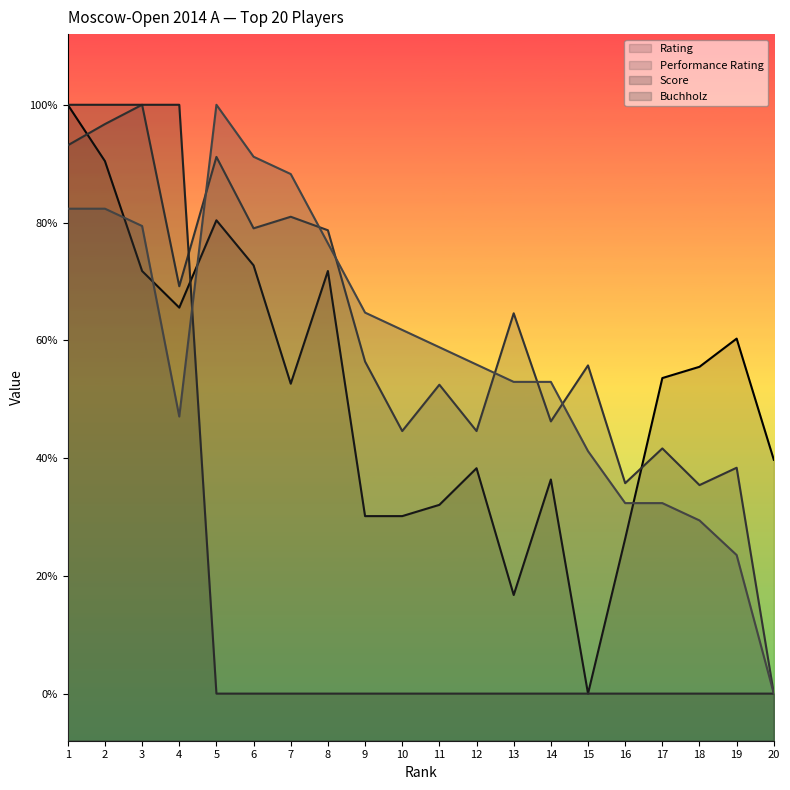

What is the difference between the maximum and minimum values in the Buchholz series?

2500.0